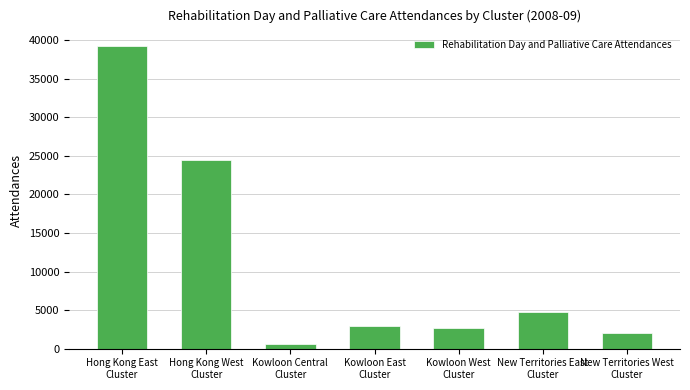

What is the greatest value displayed?

39192